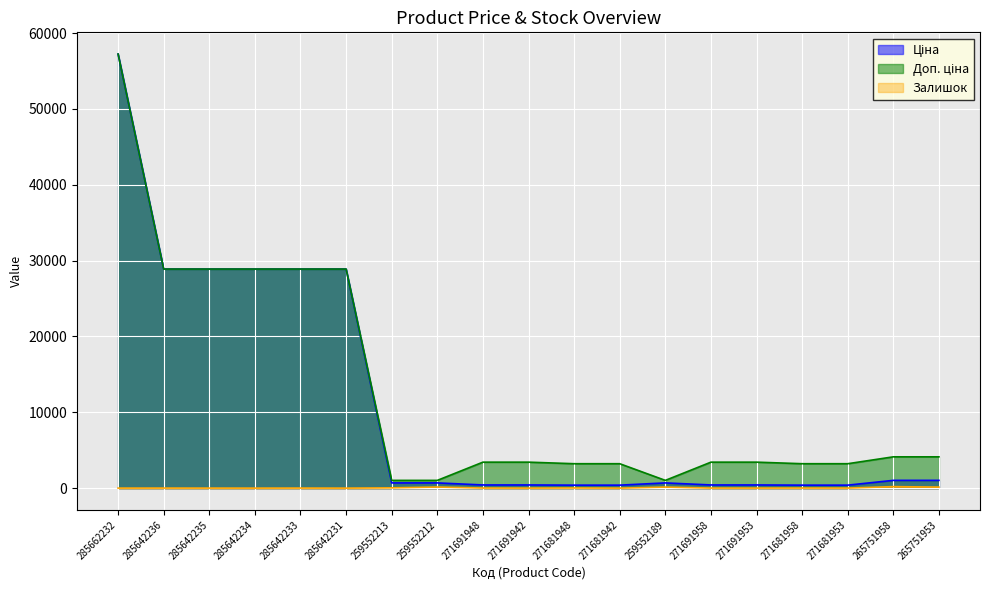

What is the smallest value displayed?

10.0